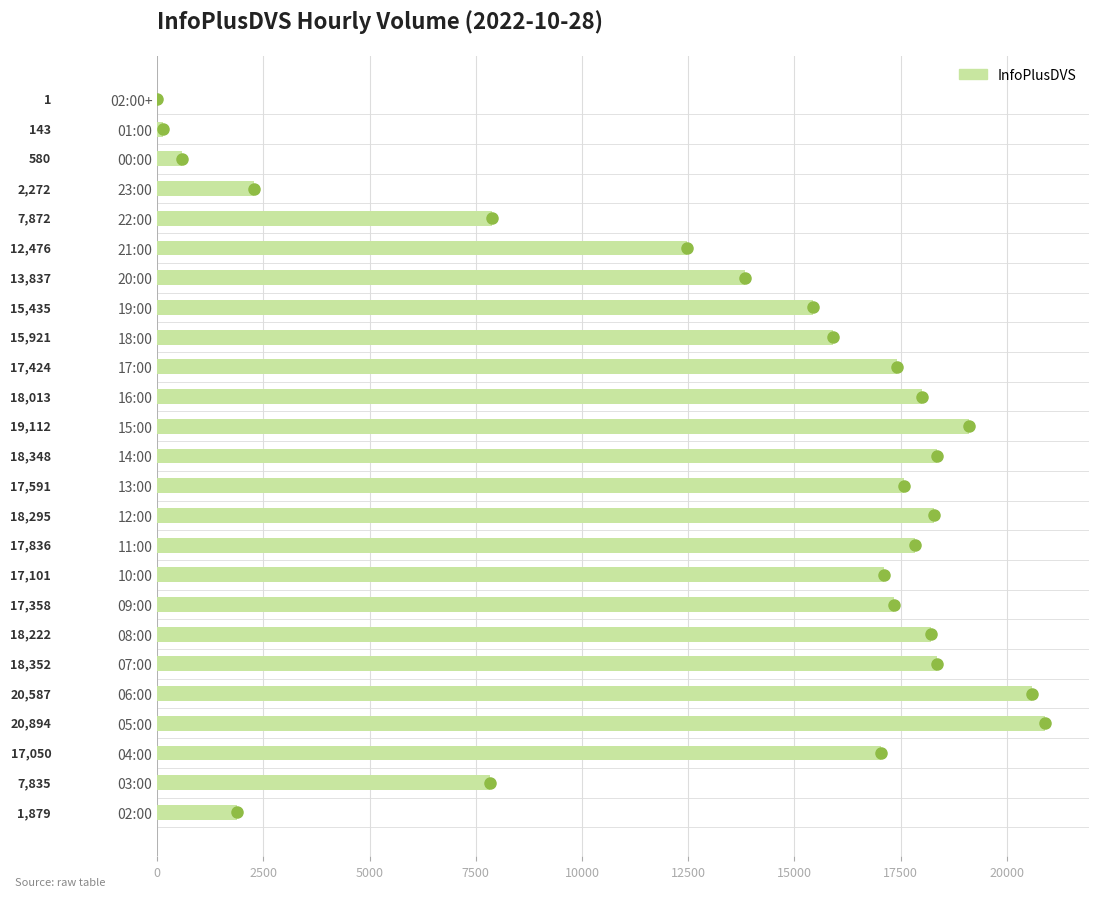

Read the value at 03:00, to the nearest 10.

7840